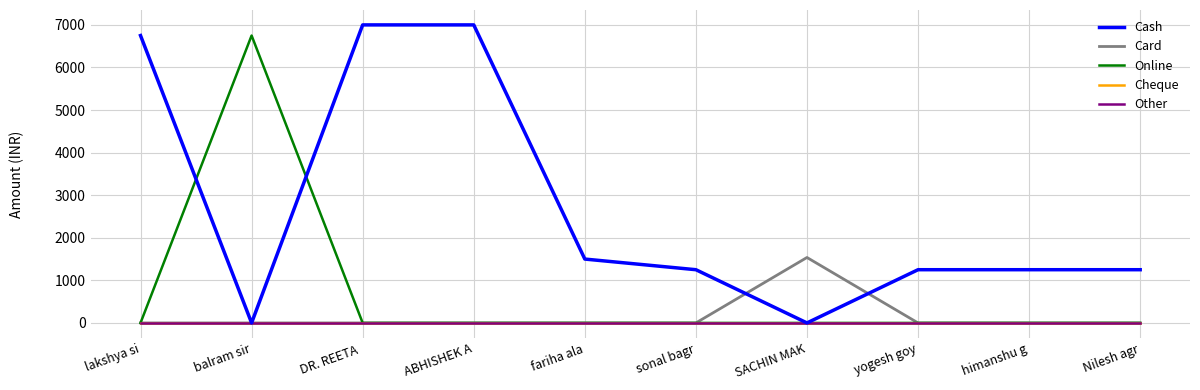

What is the total value across all series at fariha ala?

1500